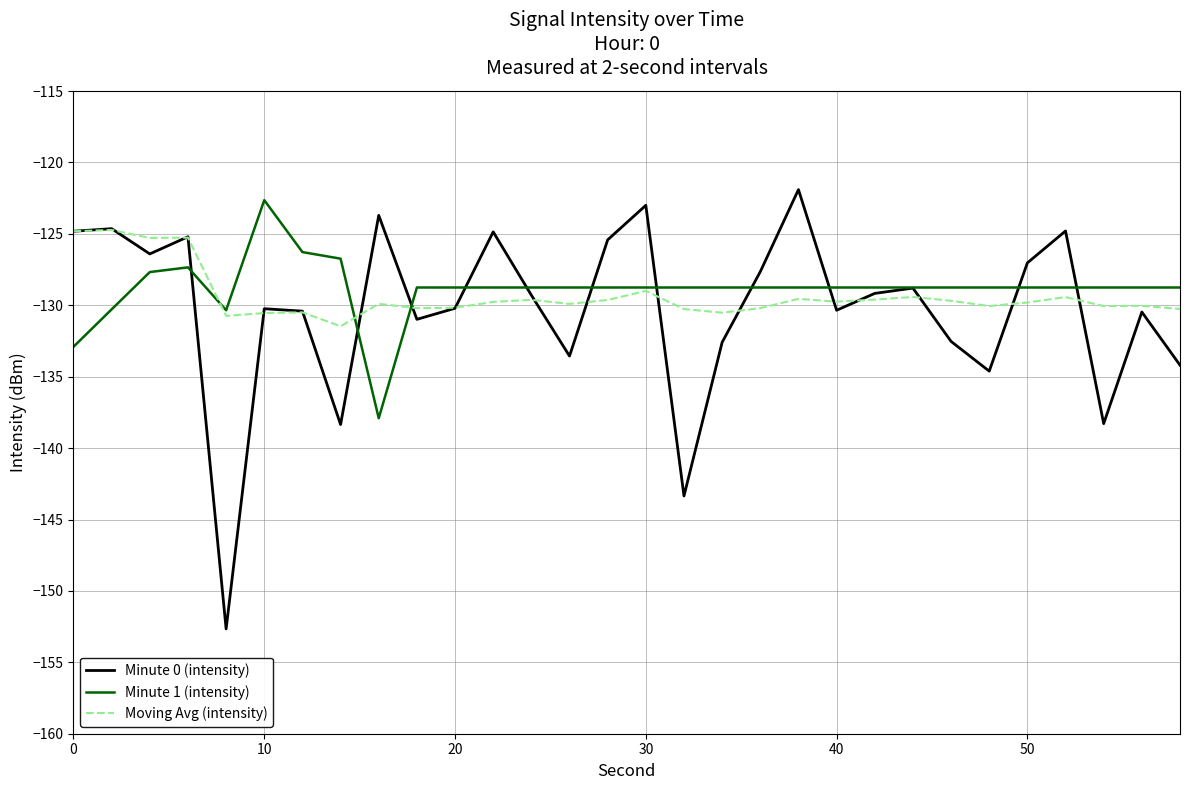

What is the difference between the second highest and second lowest values in the Minute 1 (intensity) series?

6.6